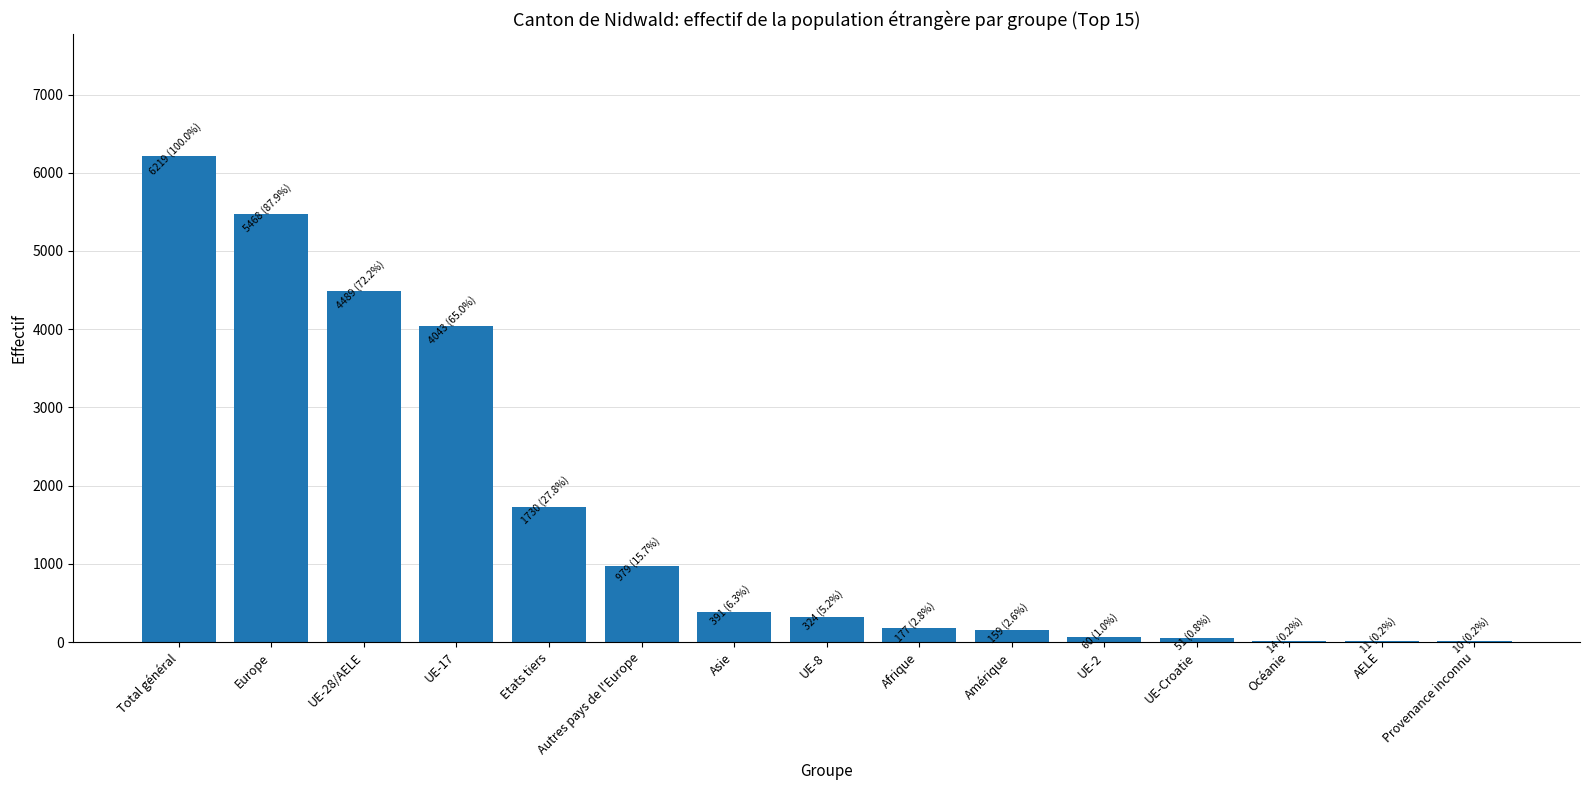

At which label is the value closest to 3114?

UE-17